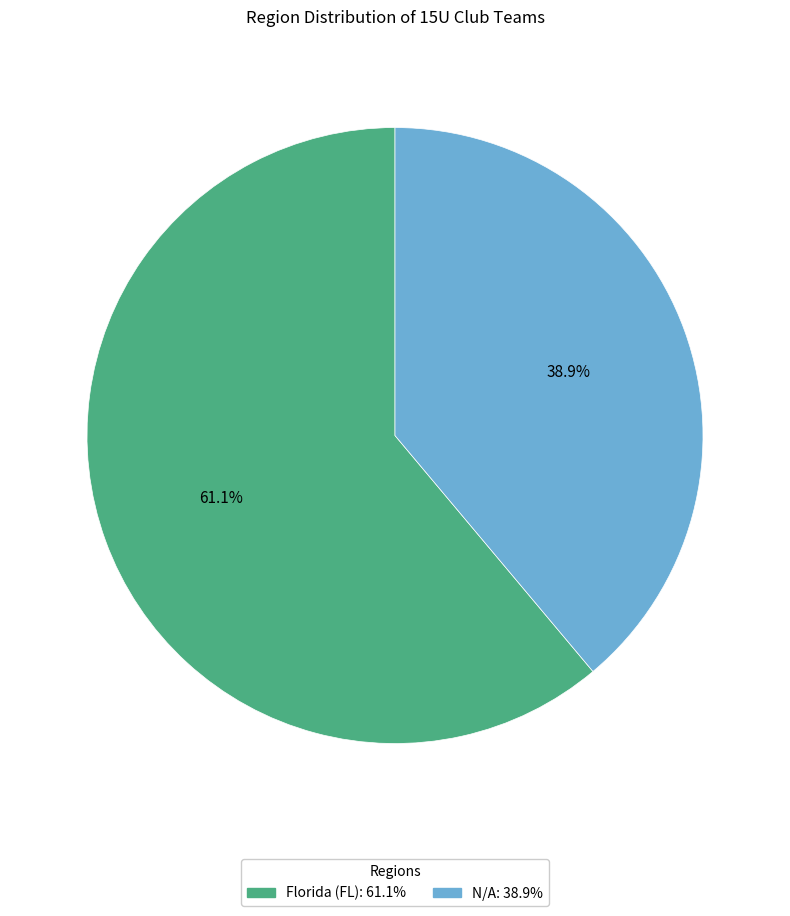

Do N/A and Florida (FL) together represent more than half of the pie?

Yes